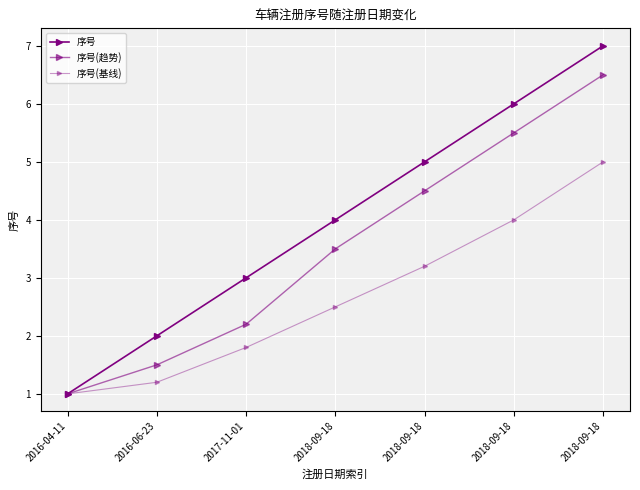

Reading left to right, list all the values displayed in this chart.

序号: 2016-04-11=1.0	2016-06-23=2.0	2017-11-01=3.0	2018-09-18=4.0	2018-09-18=5.0	2018-09-18=6.0	2018-09-18=7.0
序号(趋势): 2016-04-11=1.0	2016-06-23=1.5	2017-11-01=2.2	2018-09-18=3.5	2018-09-18=4.5	2018-09-18=5.5	2018-09-18=6.5
序号(基线): 2016-04-11=1.0	2016-06-23=1.2	2017-11-01=1.8	2018-09-18=2.5	2018-09-18=3.2	2018-09-18=4.0	2018-09-18=5.0